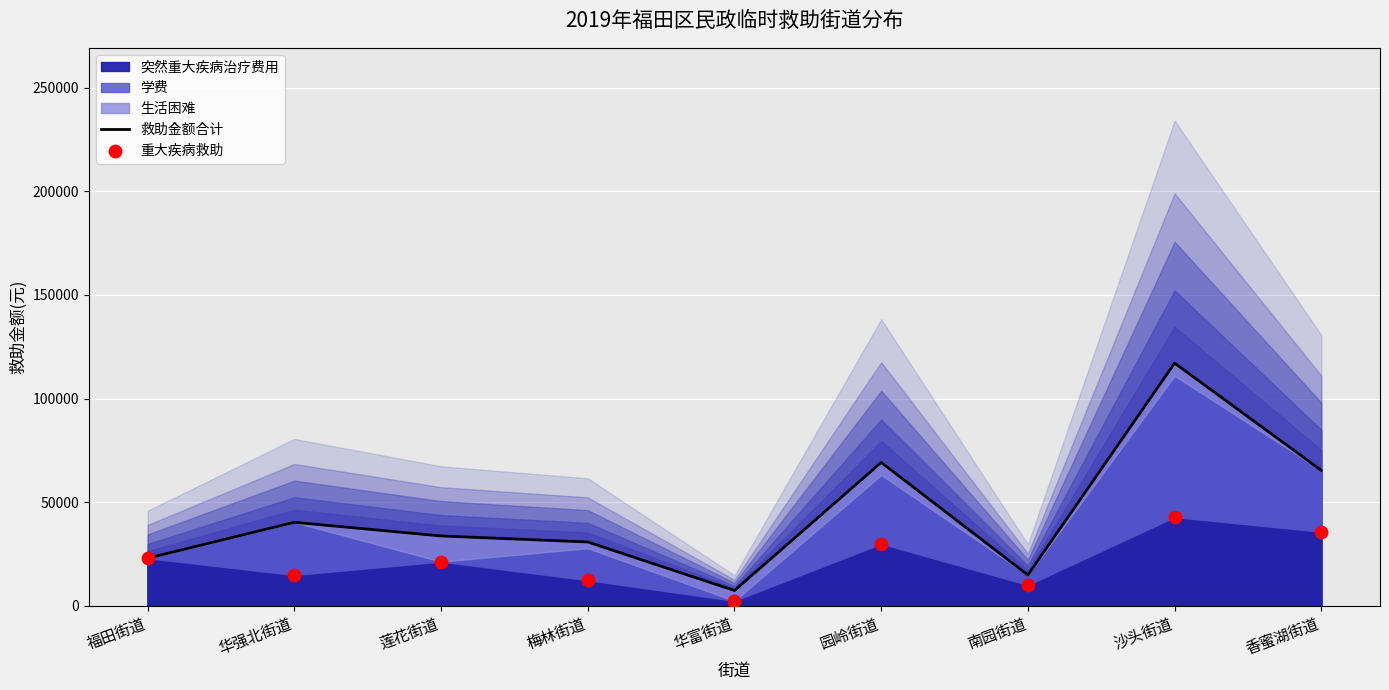

Which series has the widest spread of Y values?

救助金额合计